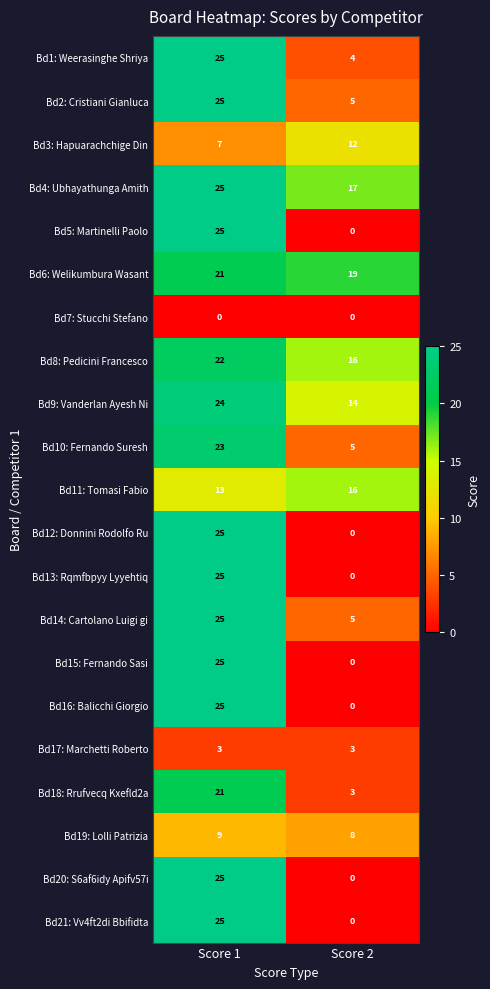

Is it true that Bd4: Ubhayathunga Amith equals 25 at Score 1?

True